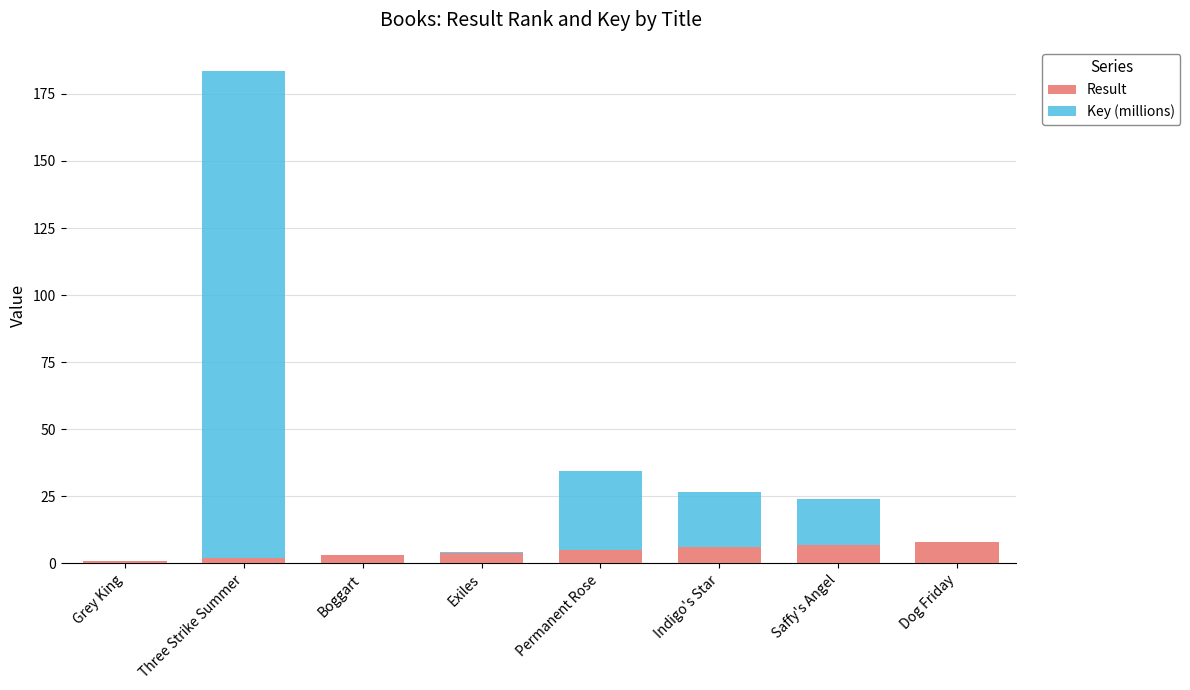

What is the highest value of the Result series?

8.0